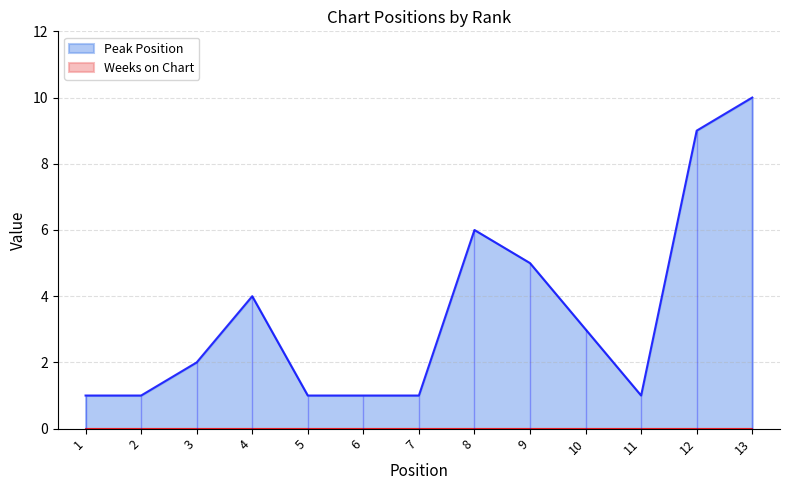

Where is the first local maximum?

4